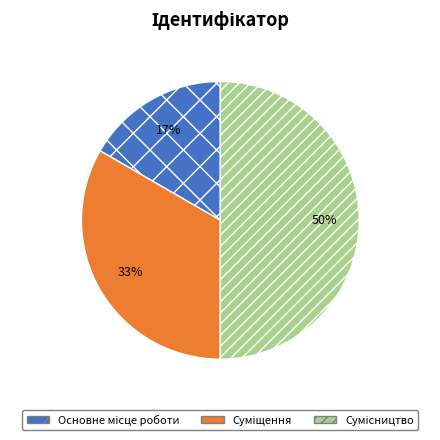

To the nearest percent, what is the difference between the largest and smallest slice percentages?

33%